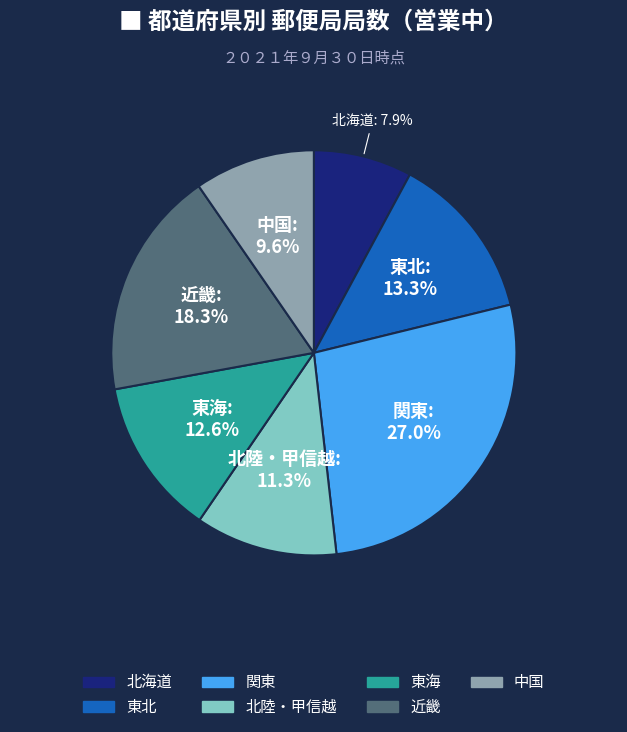

Does any single category account for the majority?

No